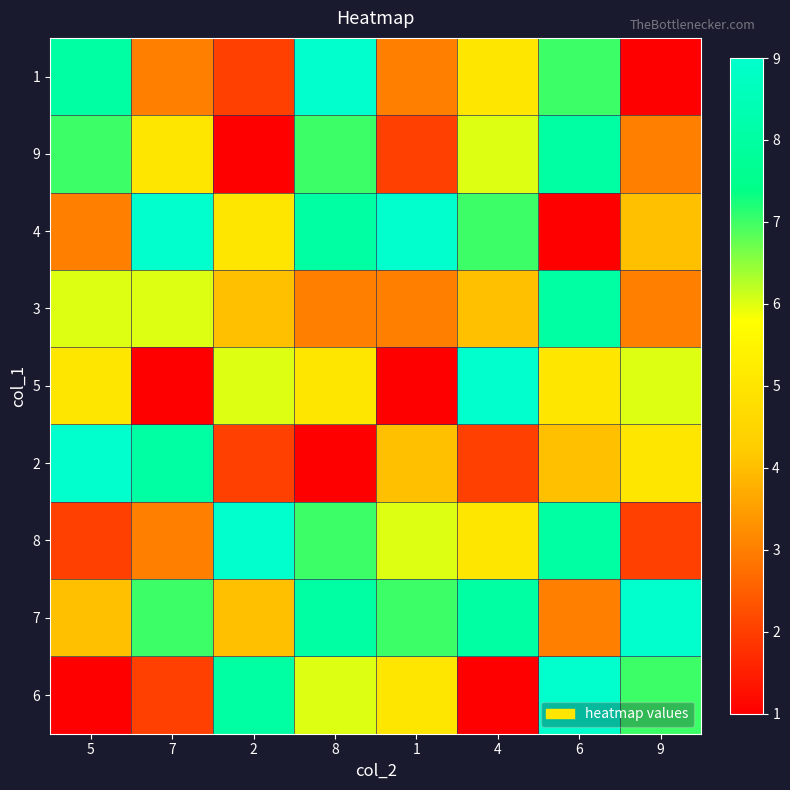

How many series are shown in this chart?

9